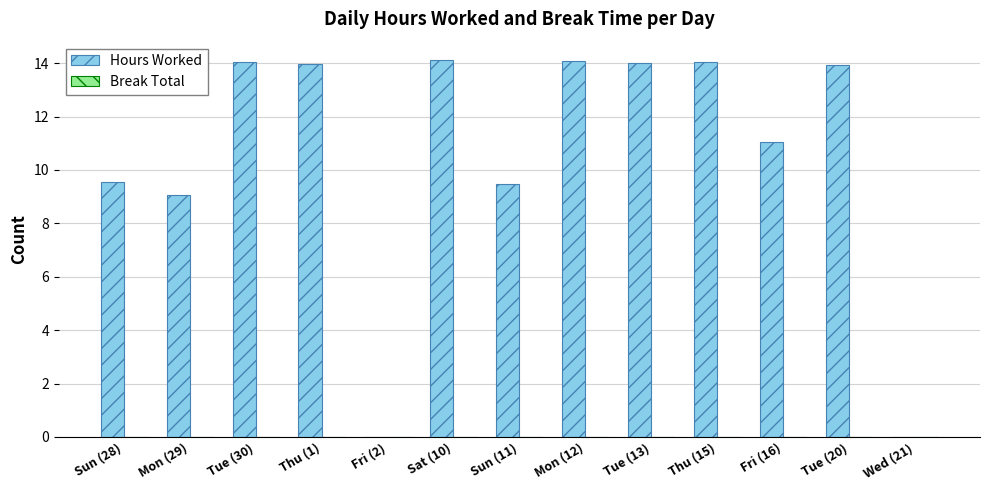

What is the maximum value shown in the chart?

14.1